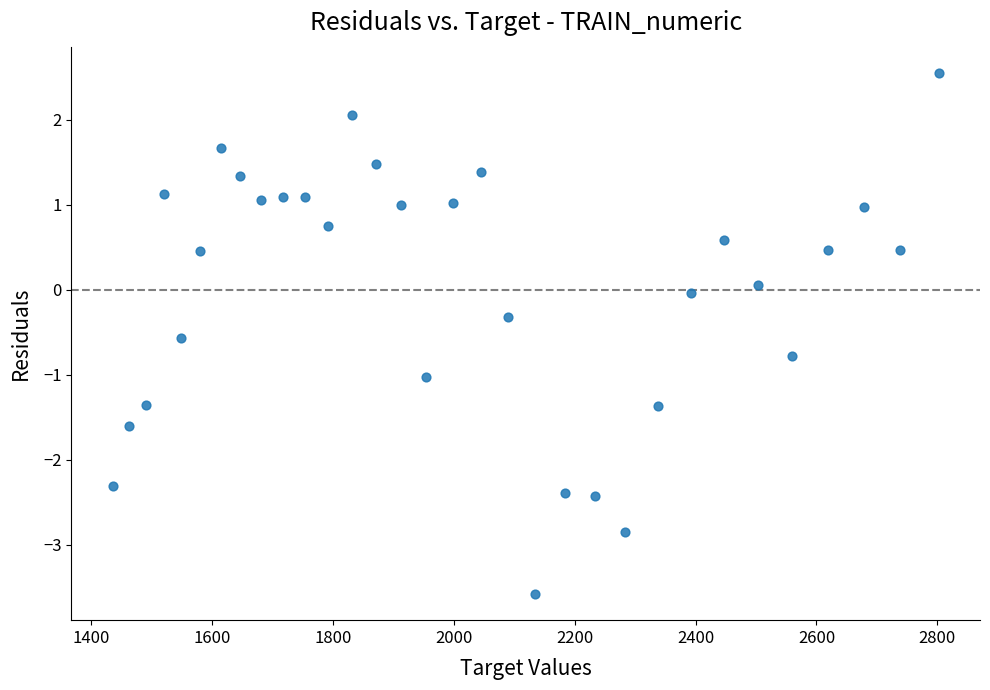

What is the range of X values (max minus min)?

1366.1